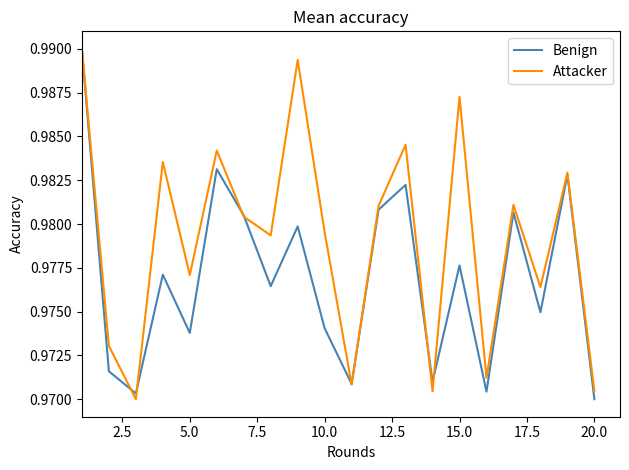

List the series in order of their overall mean, highest first.

Attacker, Benign